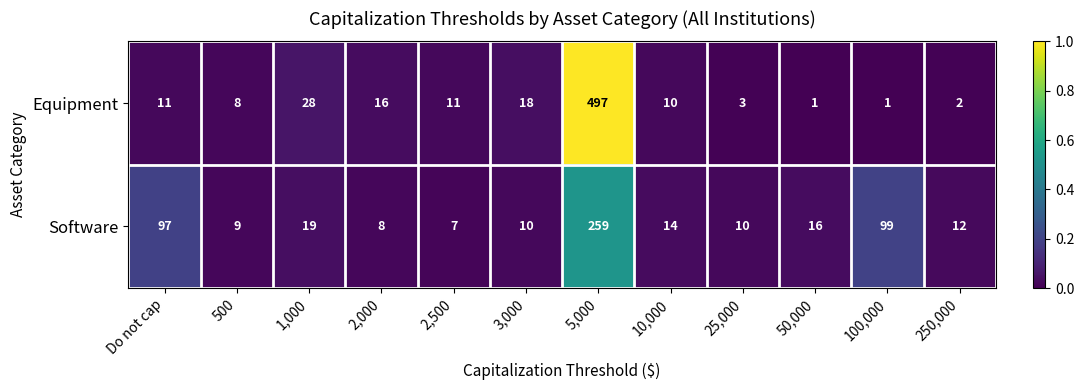

Reading left to right, extract all data points from this chart.

Equipment: 11	8	28	16	11	18	497	10	3	1	1	2
Software: 97	9	19	8	7	10	259	14	10	16	99	12